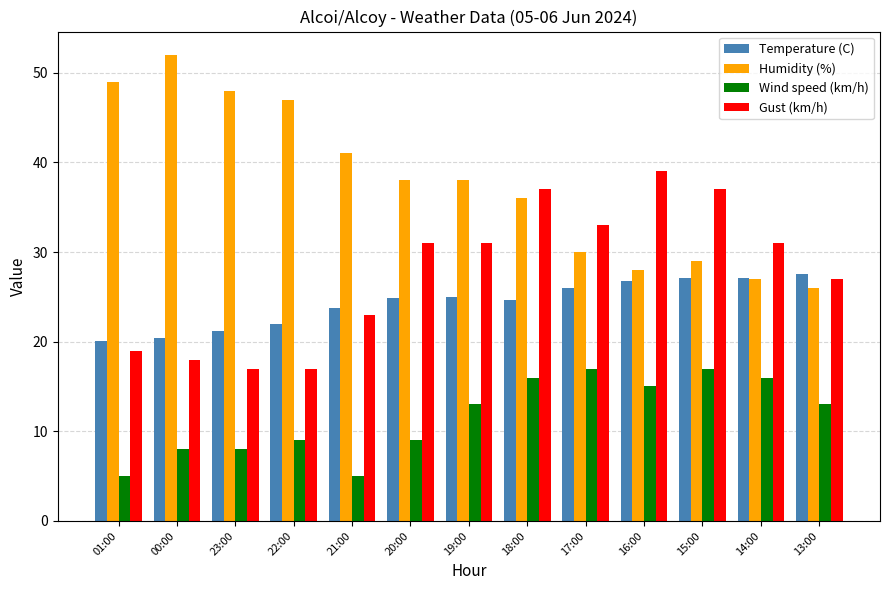

What is the approximate value of Wind speed (km/h) at 13:00?

13.0